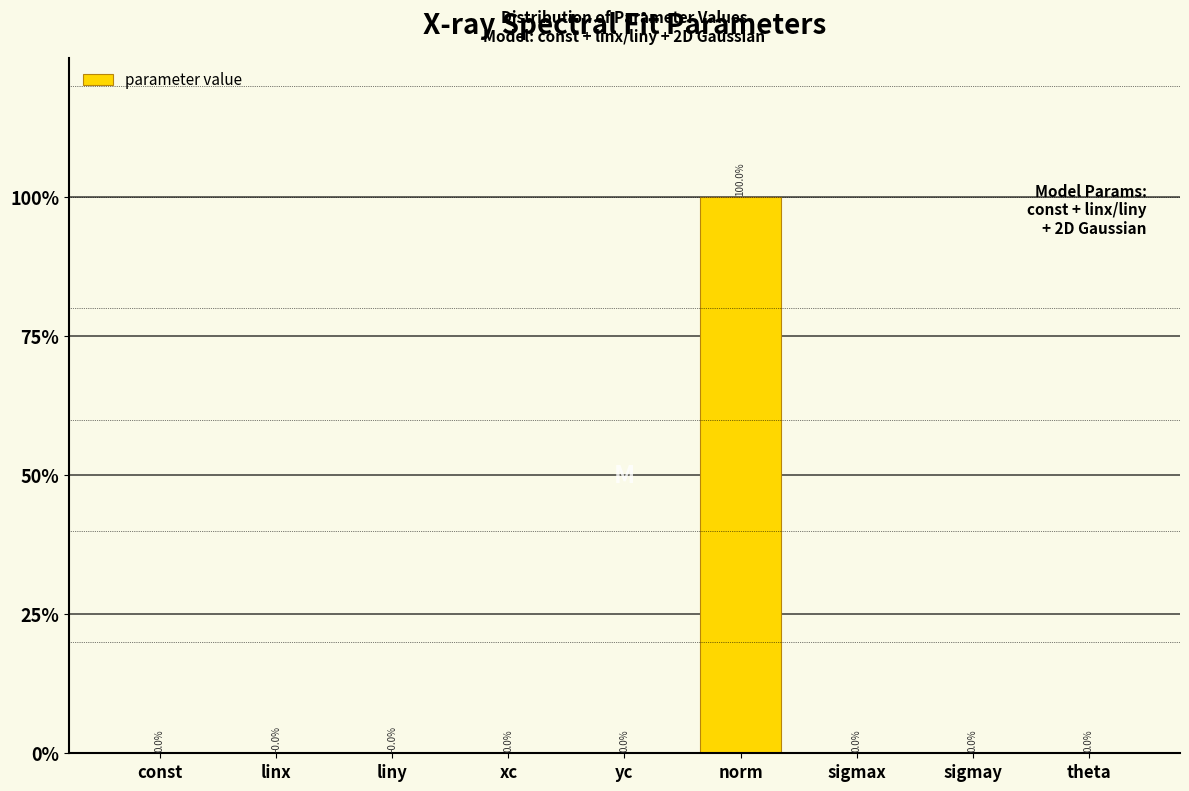

Where is the data nearest to the value 49?

xc